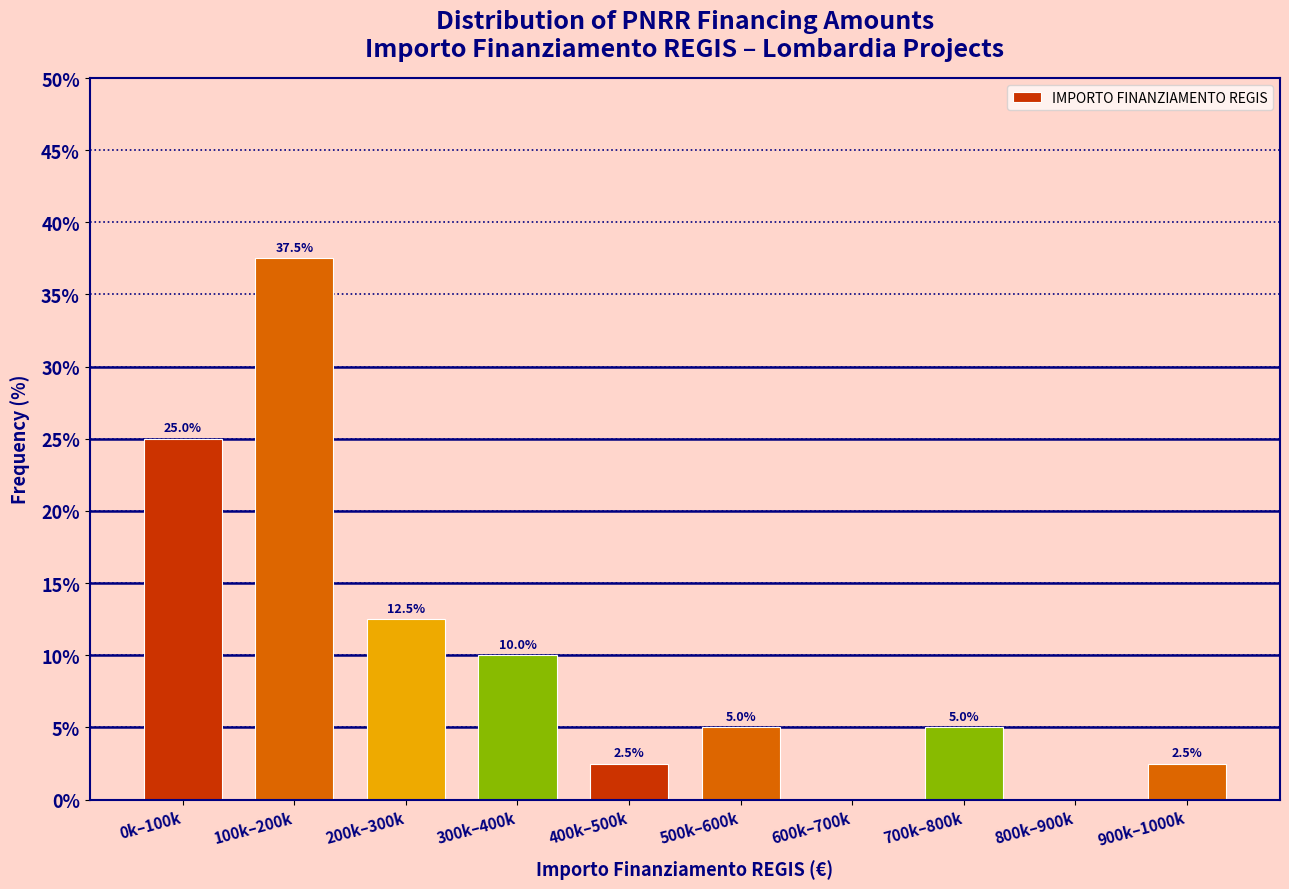

Reading right to left, extract all data points from this chart.

900k–1000k=2.5	800k–900k=0.0	700k–800k=5.0	600k–700k=0.0	500k–600k=5.0	400k–500k=2.5	300k–400k=10.0	200k–300k=12.5	100k–200k=37.5	0k–100k=25.0